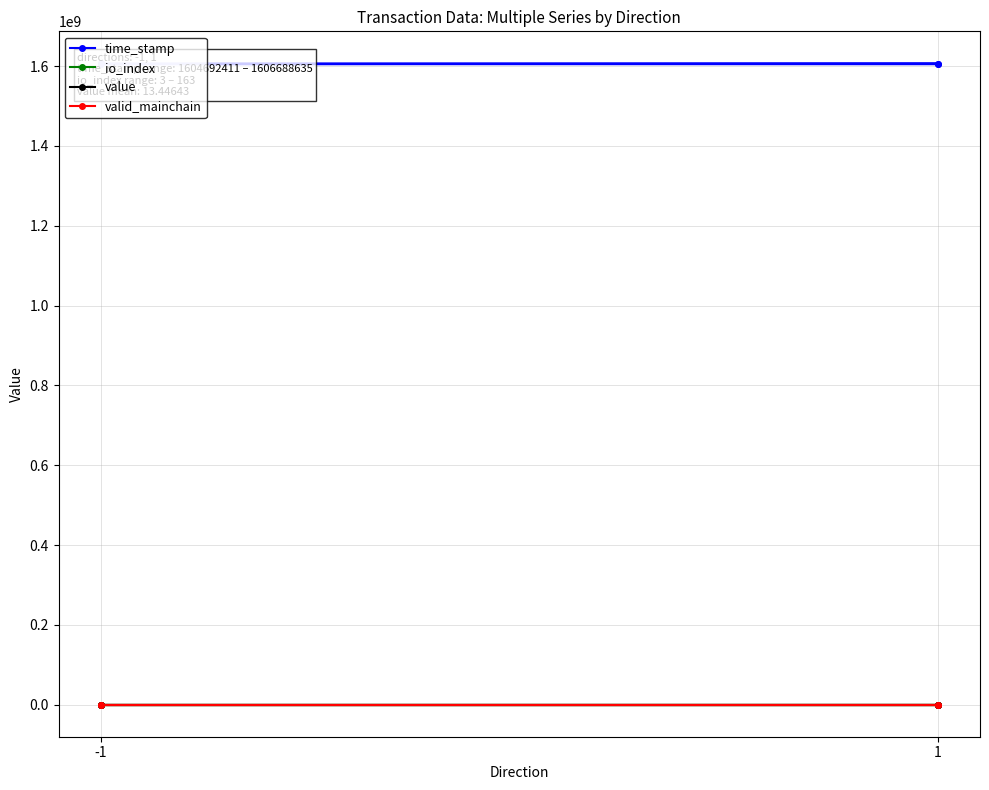

Is this an area chart (filled region under the line)?

No